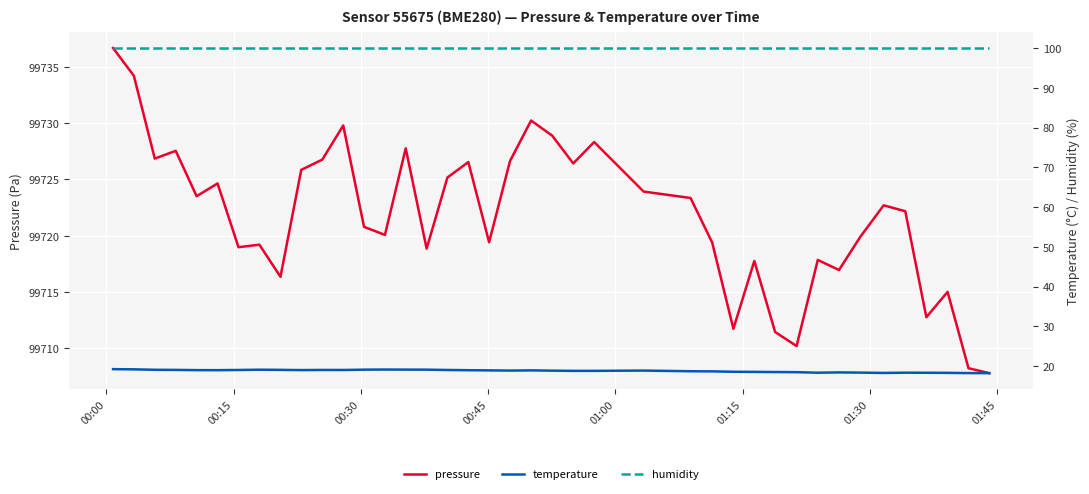

True or false: temperature and humidity intersect in this chart.

False